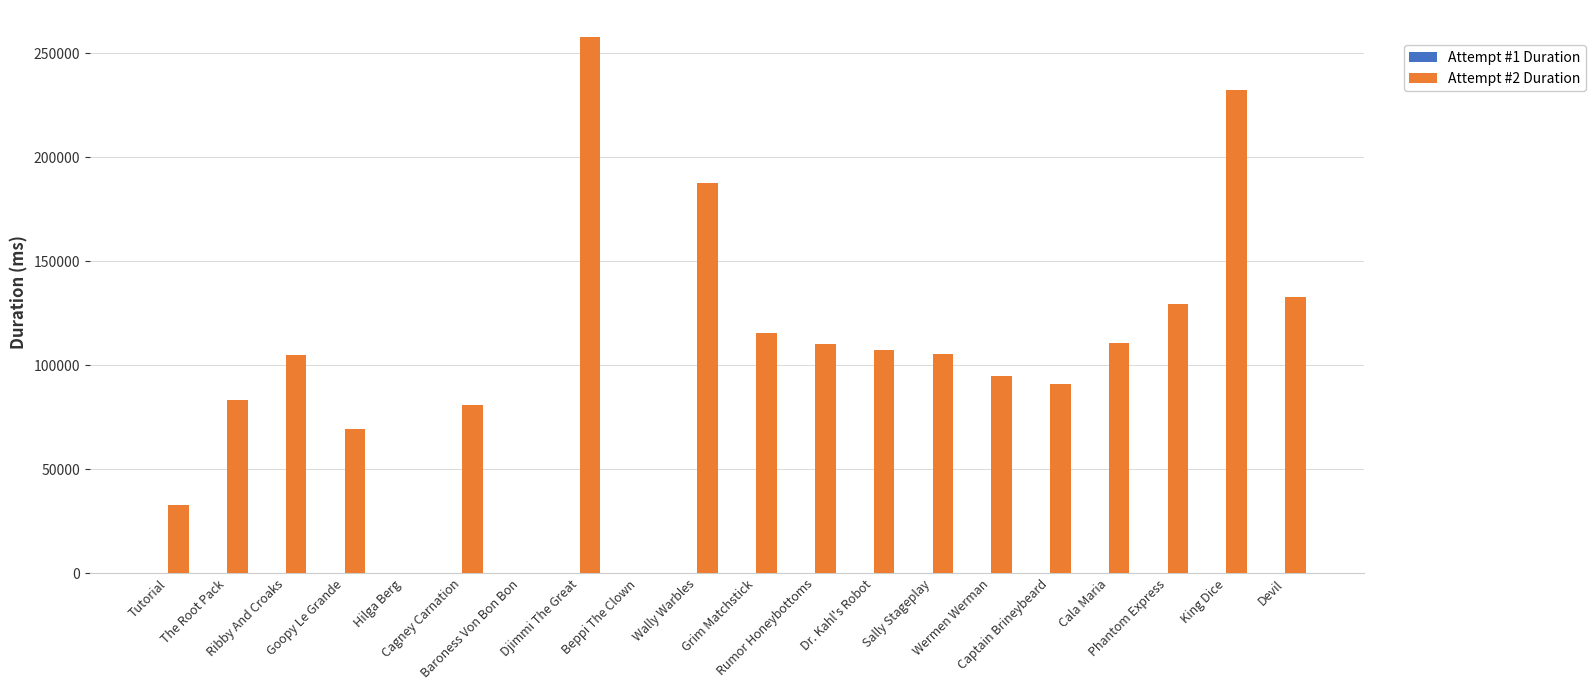

What is the sum of all values?

2045508